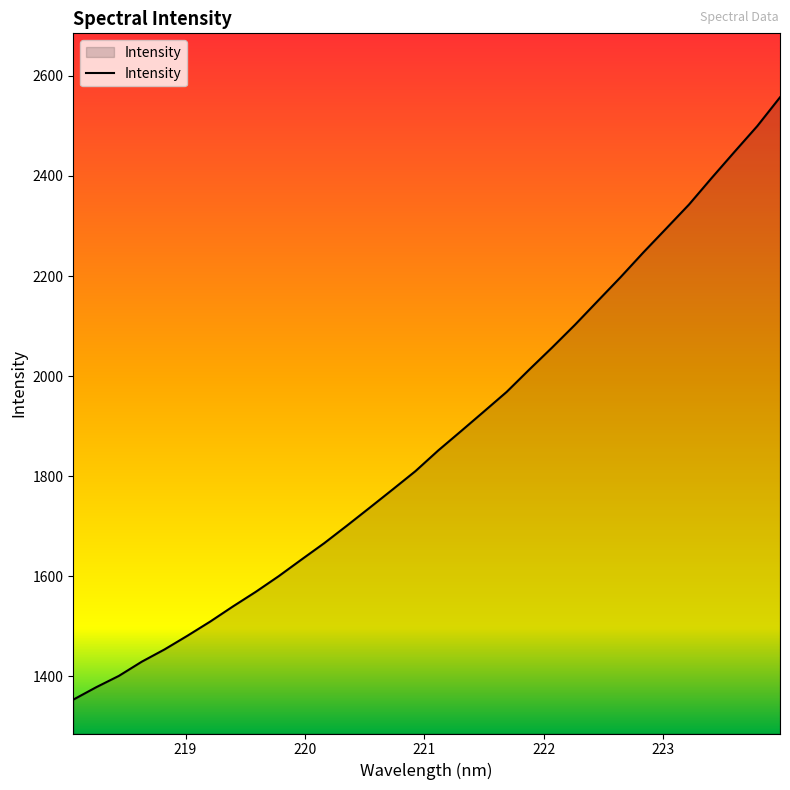

What is the maximum value shown in the chart?

2557.2